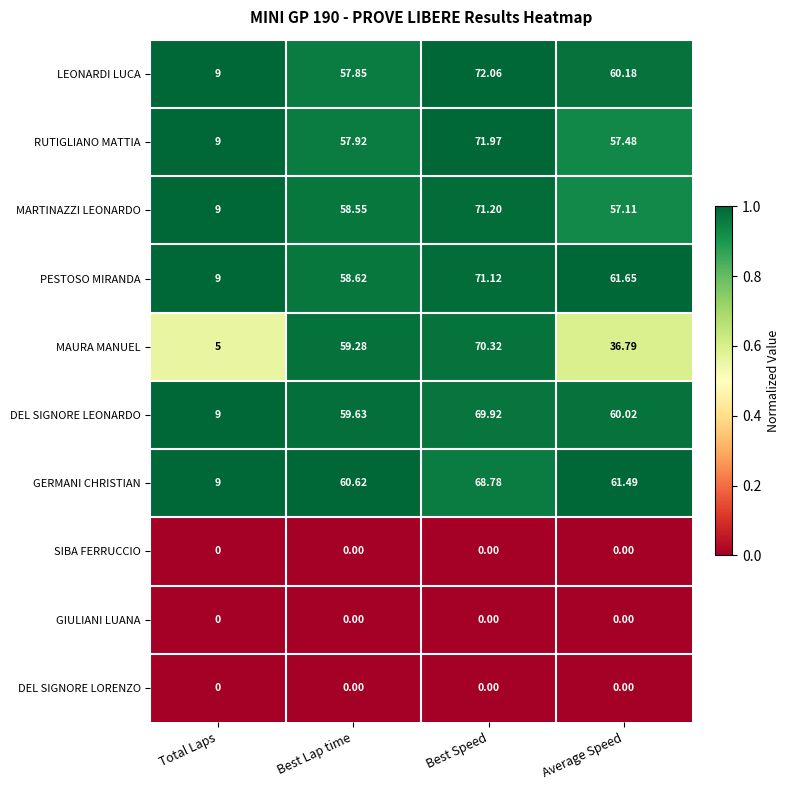

Which category has the highest value in the PESTOSO MIRANDA series?

Best Speed